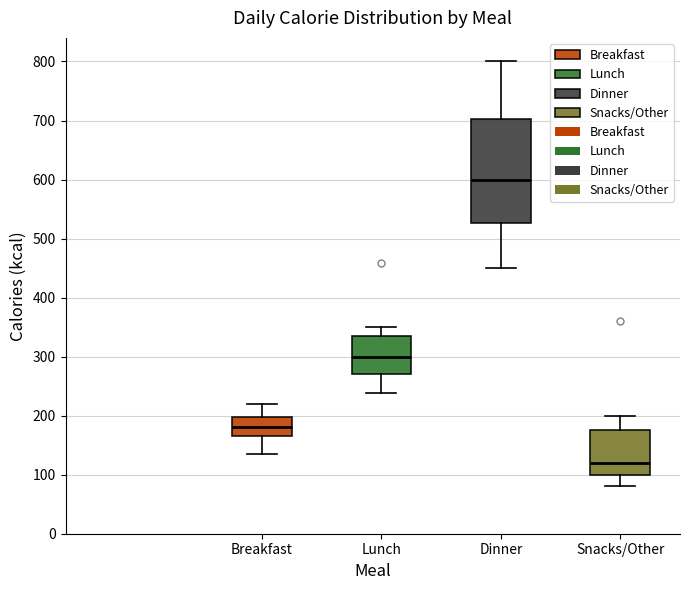

Which box's median line is the highest?

Dinner